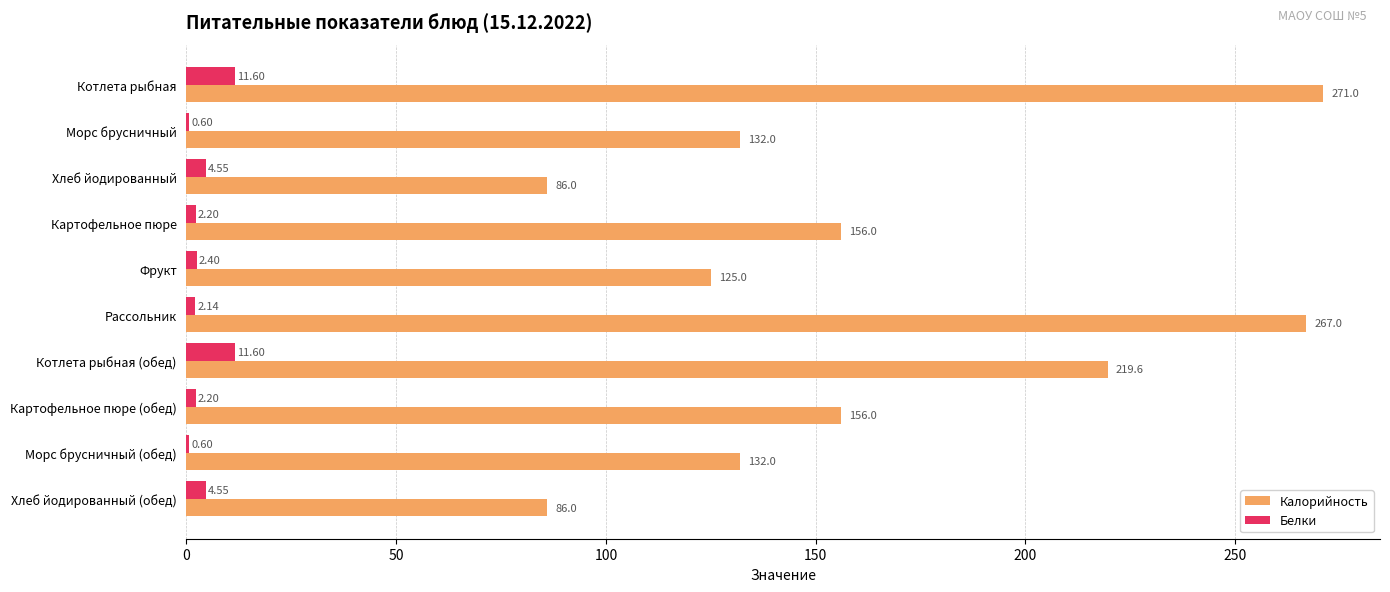

Is the value of Калорийность at Морс брусничный (обед) greater than the value of Белки at Картофельное пюре (обед)?

Yes